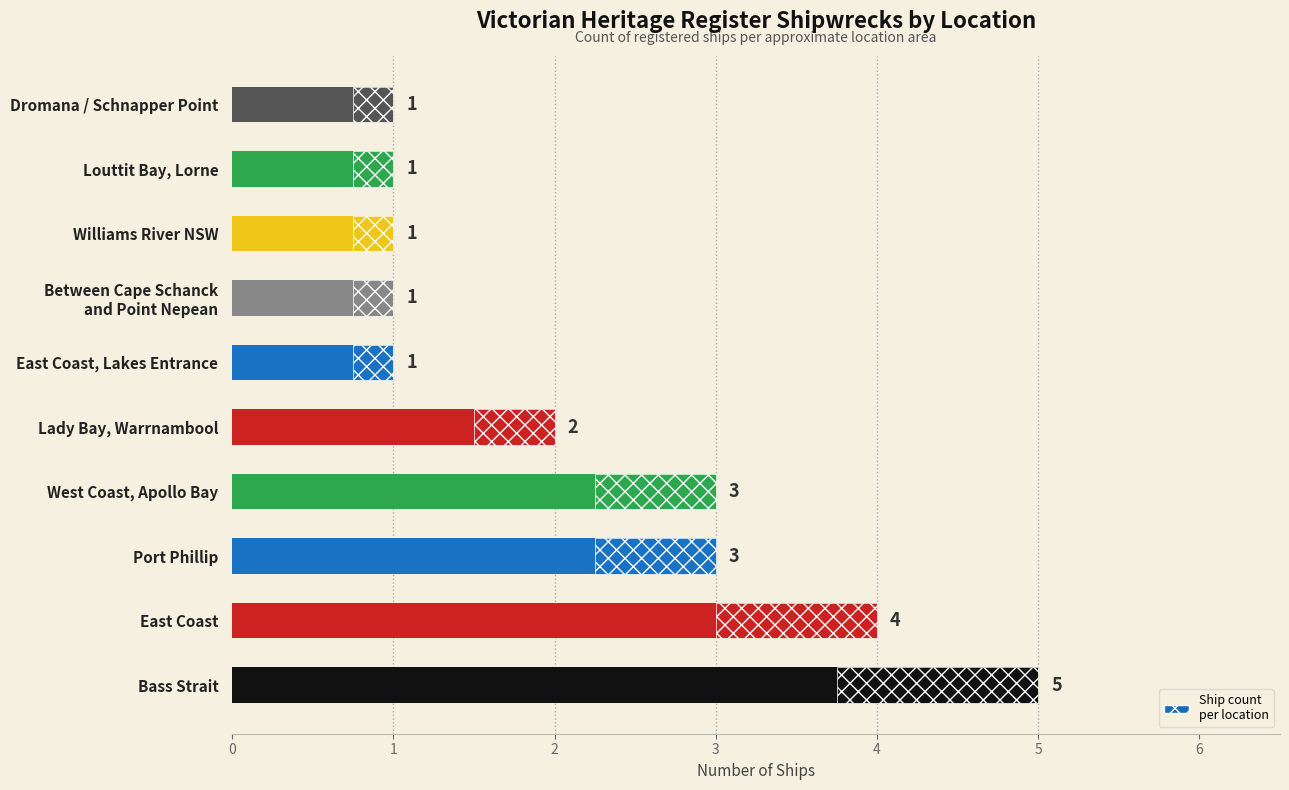

How many data points are above 2?

4